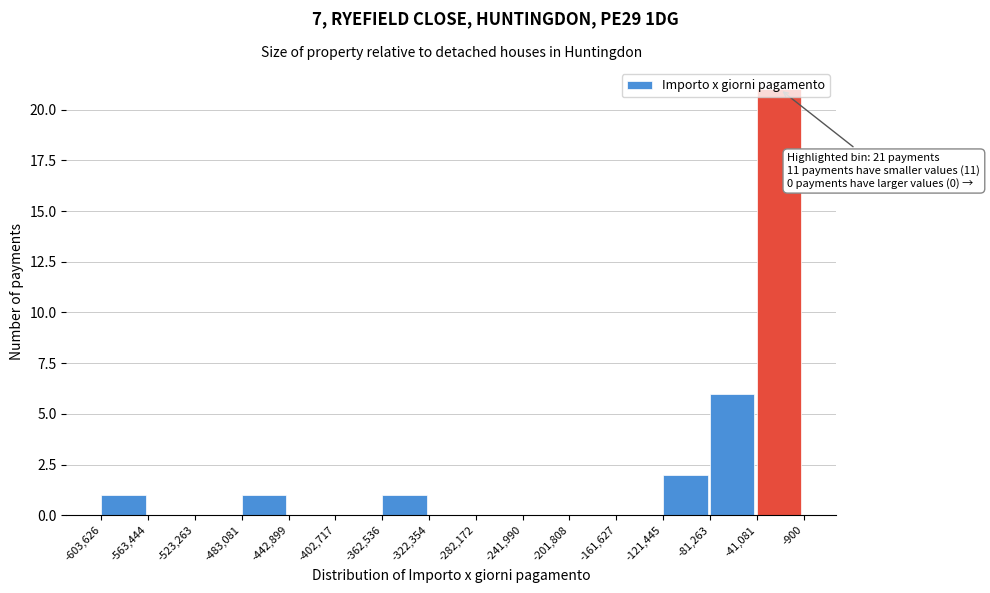

Over which range of the x-axis is the bar tallest?

-41,081 to -900